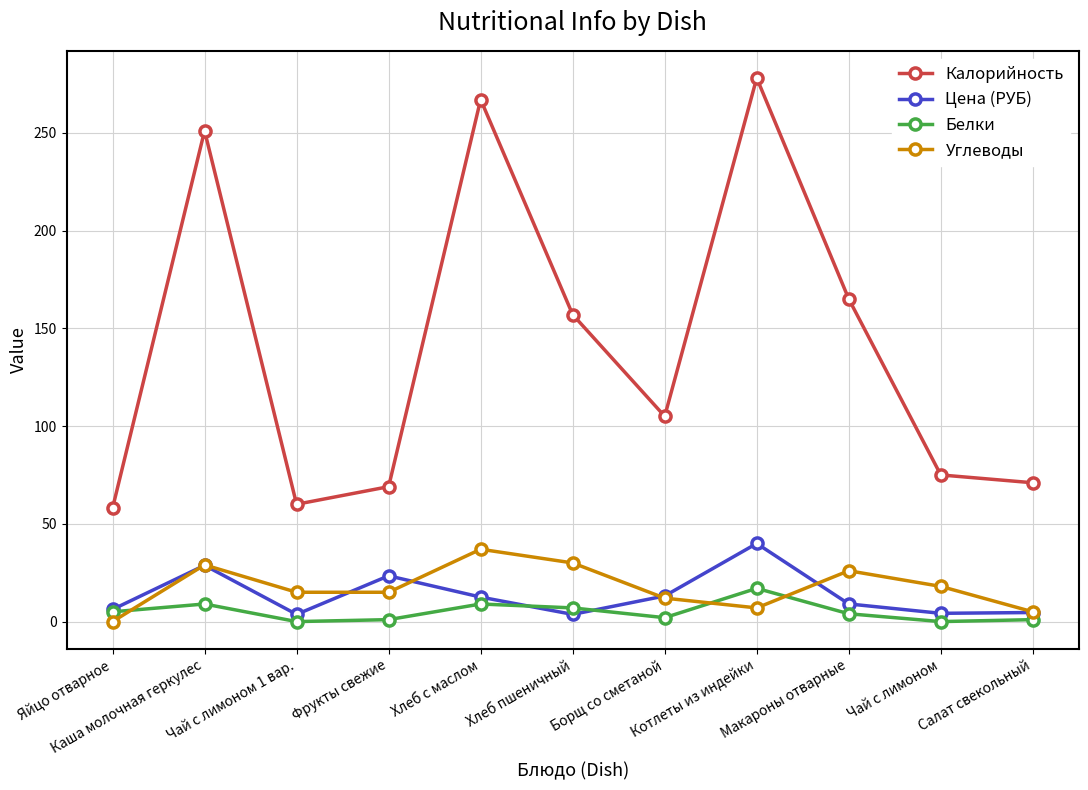

What is the difference between the Калорийность values at Борщ со сметаной and Салат свекольный?

34.0